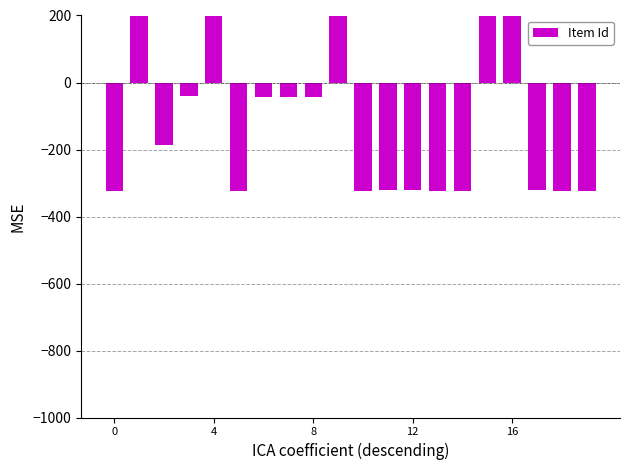

What is the label of the 12th bar from the left?

11